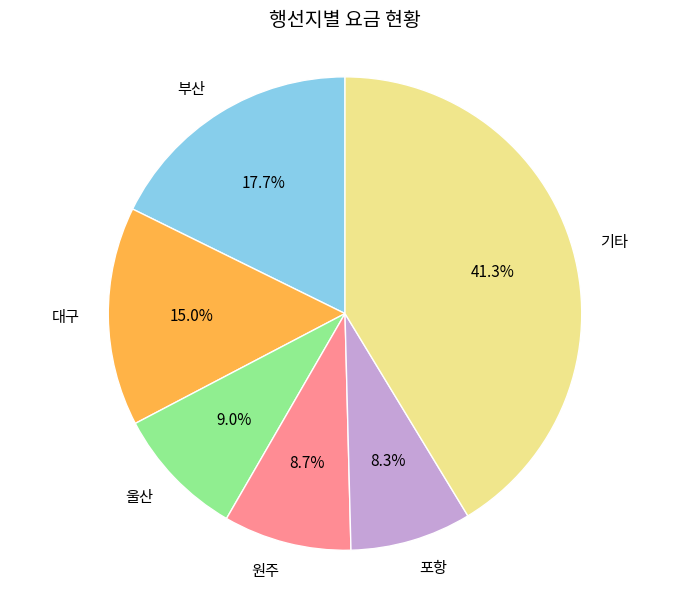

What is the largest slice in the pie chart?

기타